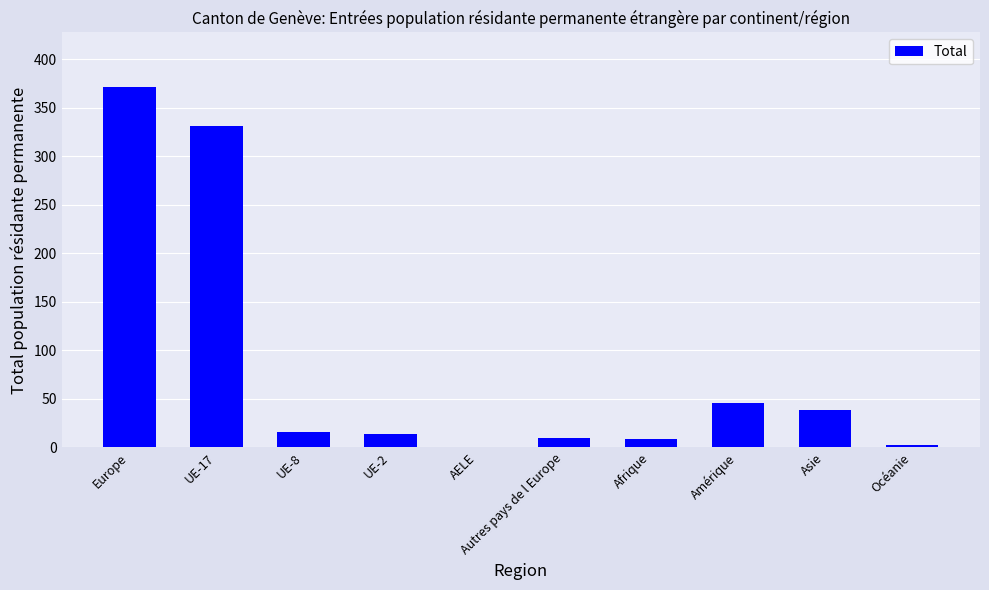

How many series are shown in this chart?

1